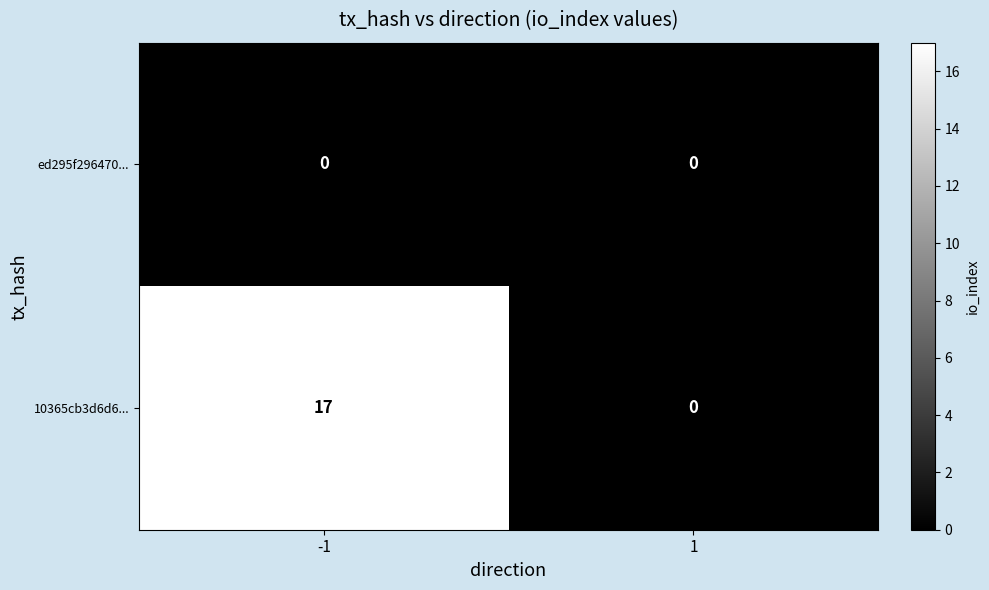

What is the sum of all 10365cb3d6d6... values?

17